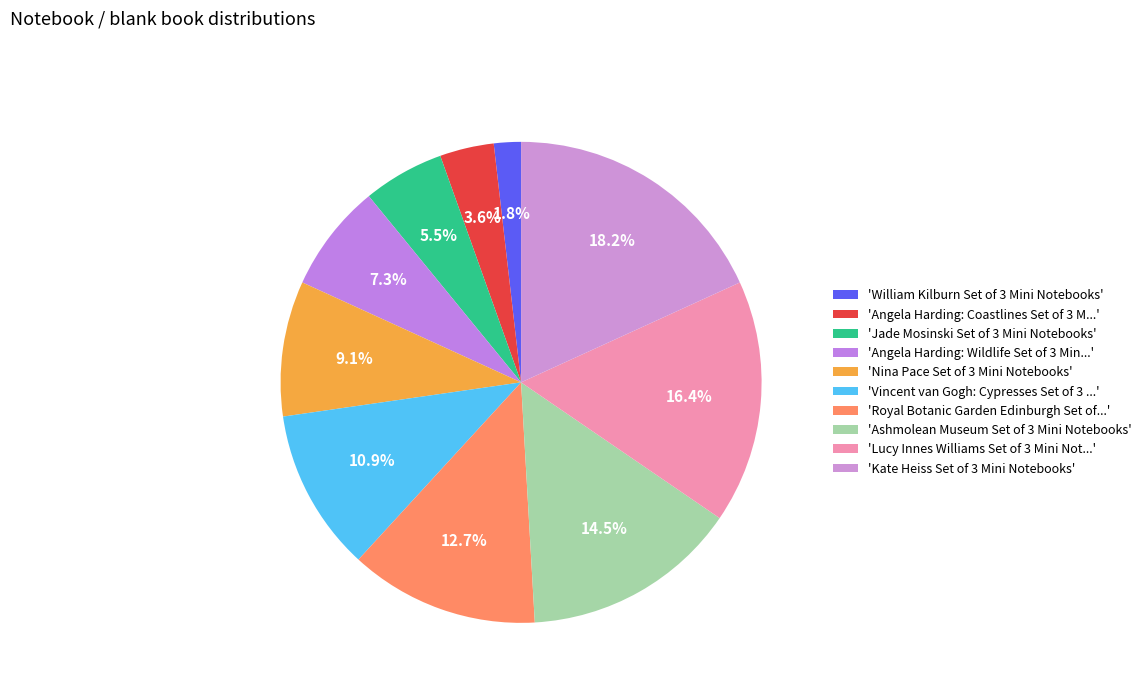

What is the smallest slice in the pie chart?

'William Kilburn Set of 3 Mini Notebooks'